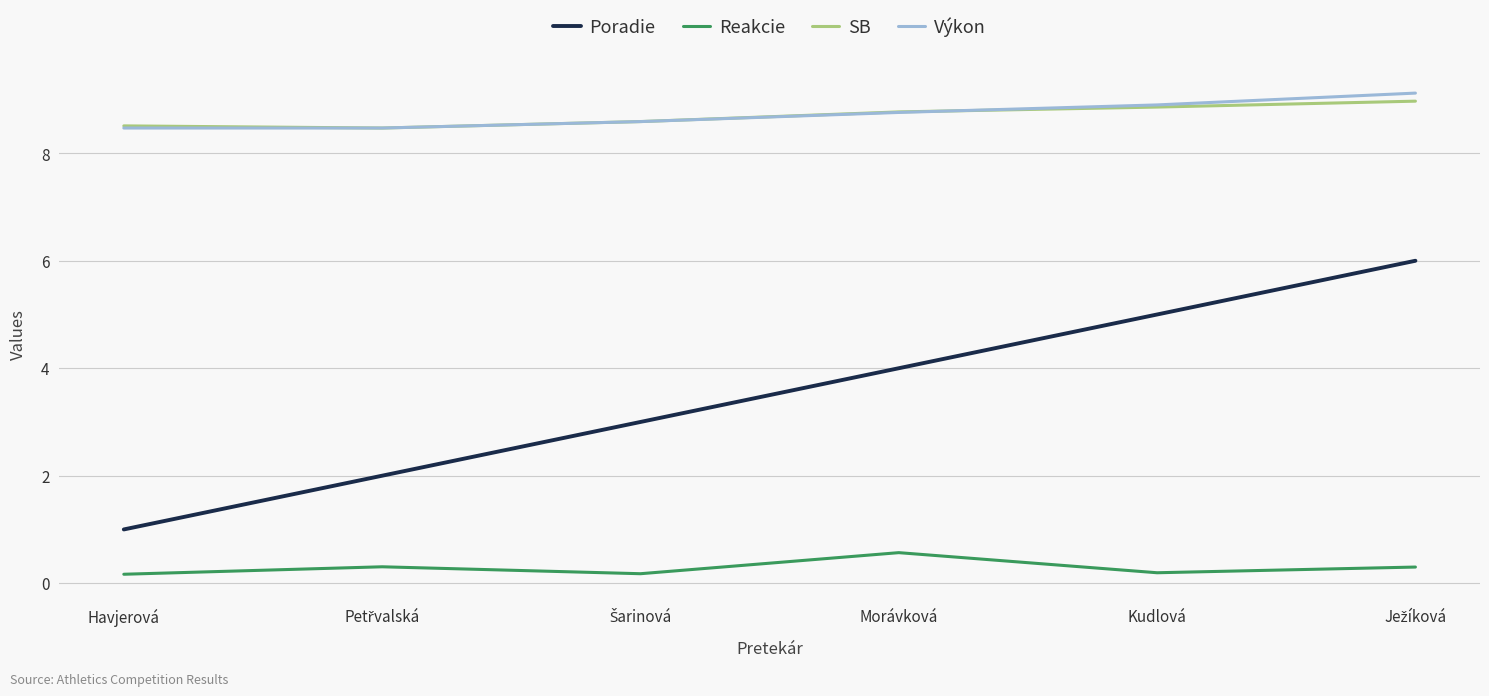

Reading left to right, extract all data points from this chart.

Poradie: 1.0	2.0	3.0	4.0	5.0	6.0
Reakcie: 0.2	0.3	0.2	0.6	0.2	0.3
SB: 8.5	8.5	8.6	8.8	8.9	9.0
Výkon: 8.5	8.5	8.6	8.8	8.9	9.1